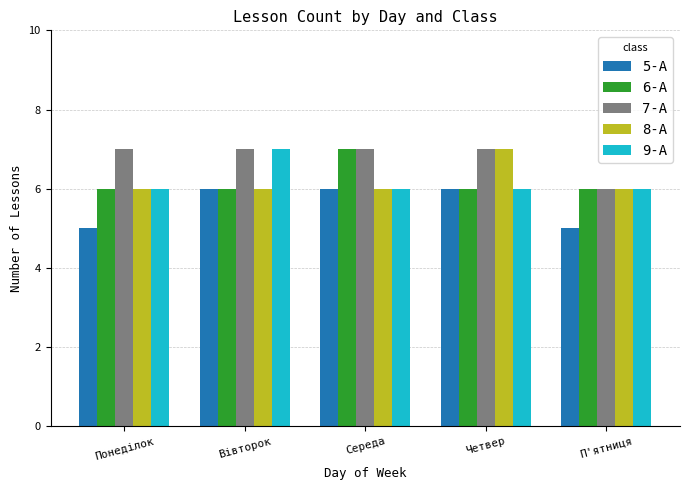

What is the value of the 9-A bar at the 5th from the left?

6